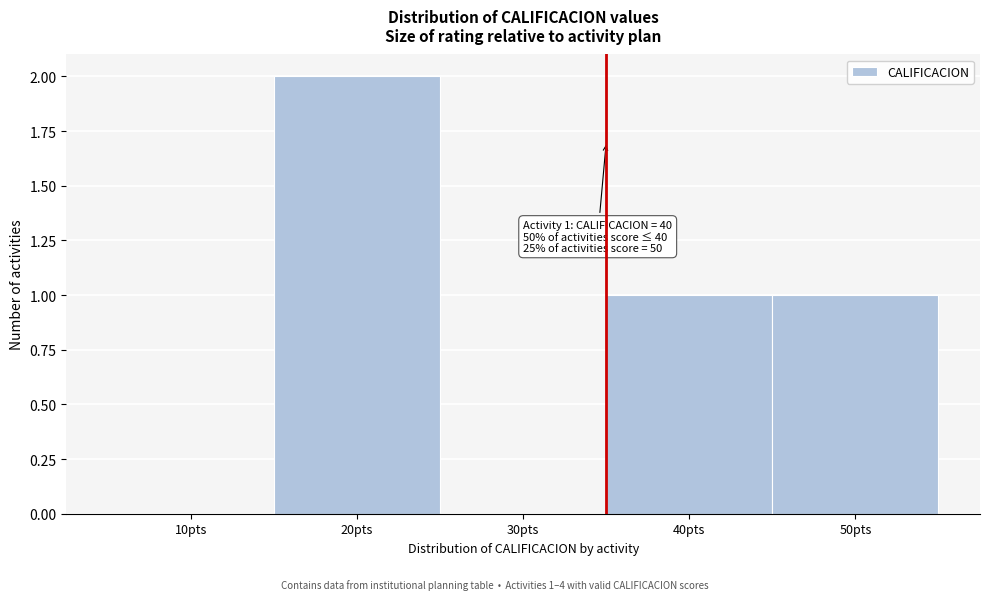

Reading left to right, what are all the values shown in this chart?

10pts=0	20pts=2	30pts=0	40pts=1	50pts=1